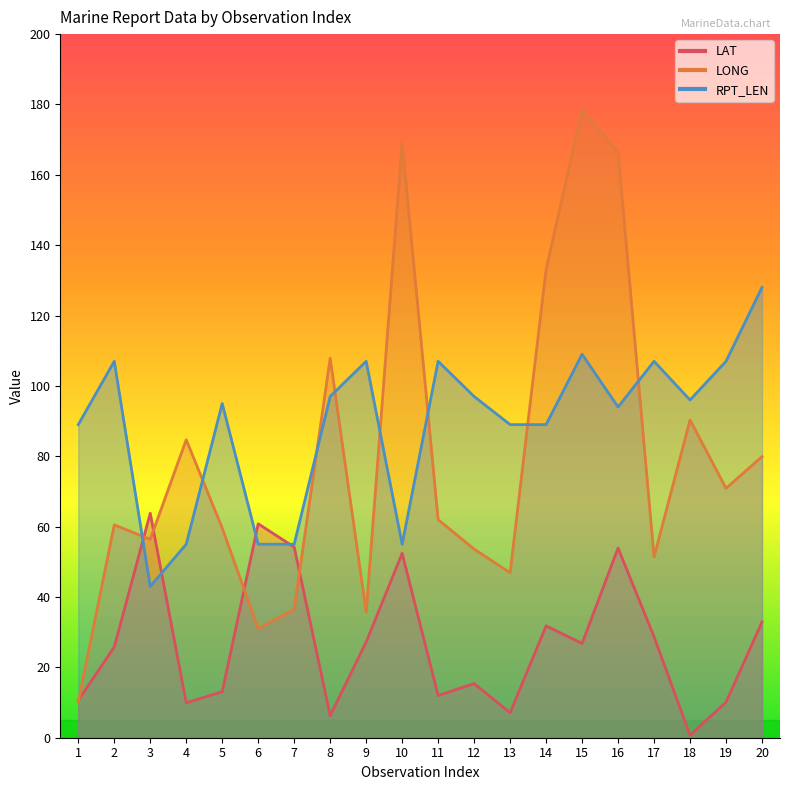

What are all the series names shown in the legend?

LAT, LONG, RPT_LEN